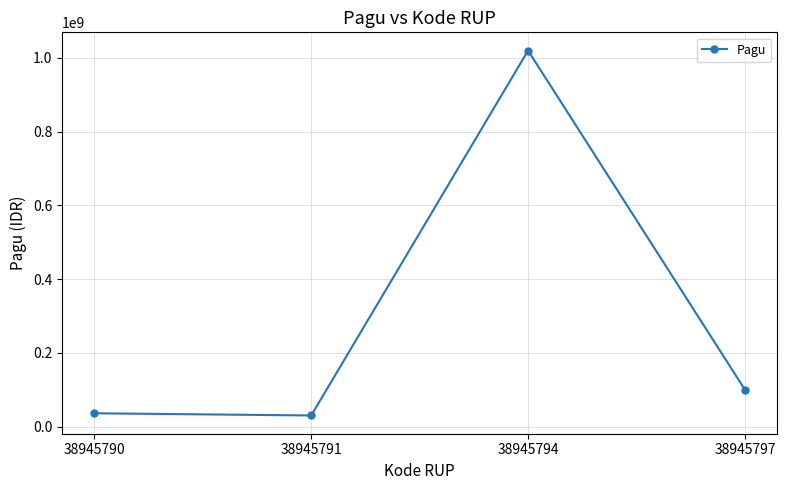

Does the chart display data point markers on the line(s)?

Yes